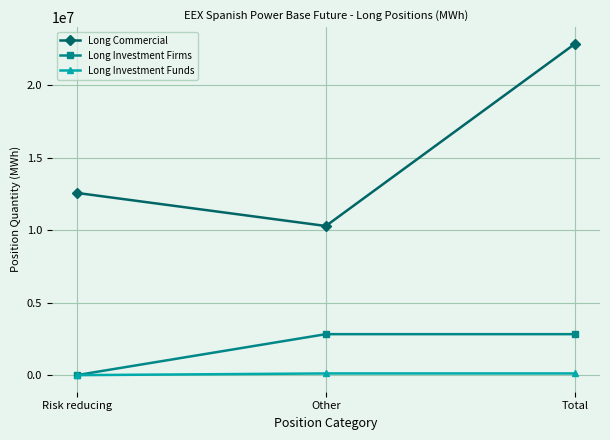

Is the value of Long Investment Funds at Total greater than the value of Long Investment Firms at Total?

No